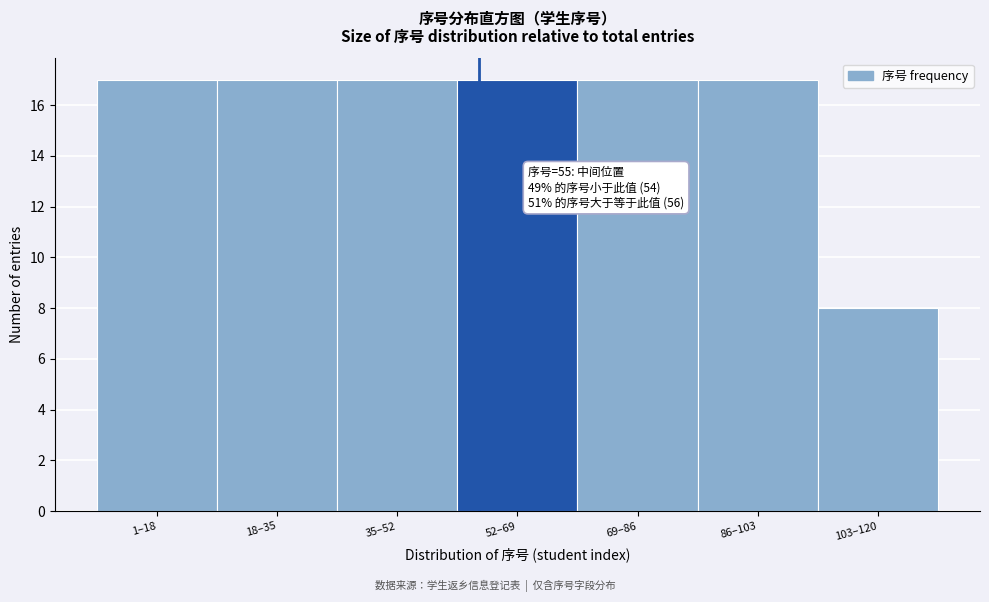

Reading right to left, transcribe all the data shown in this chart.

103–120=8	86–103=17	69–86=17	52–69=17	35–52=17	18–35=17	1–18=17